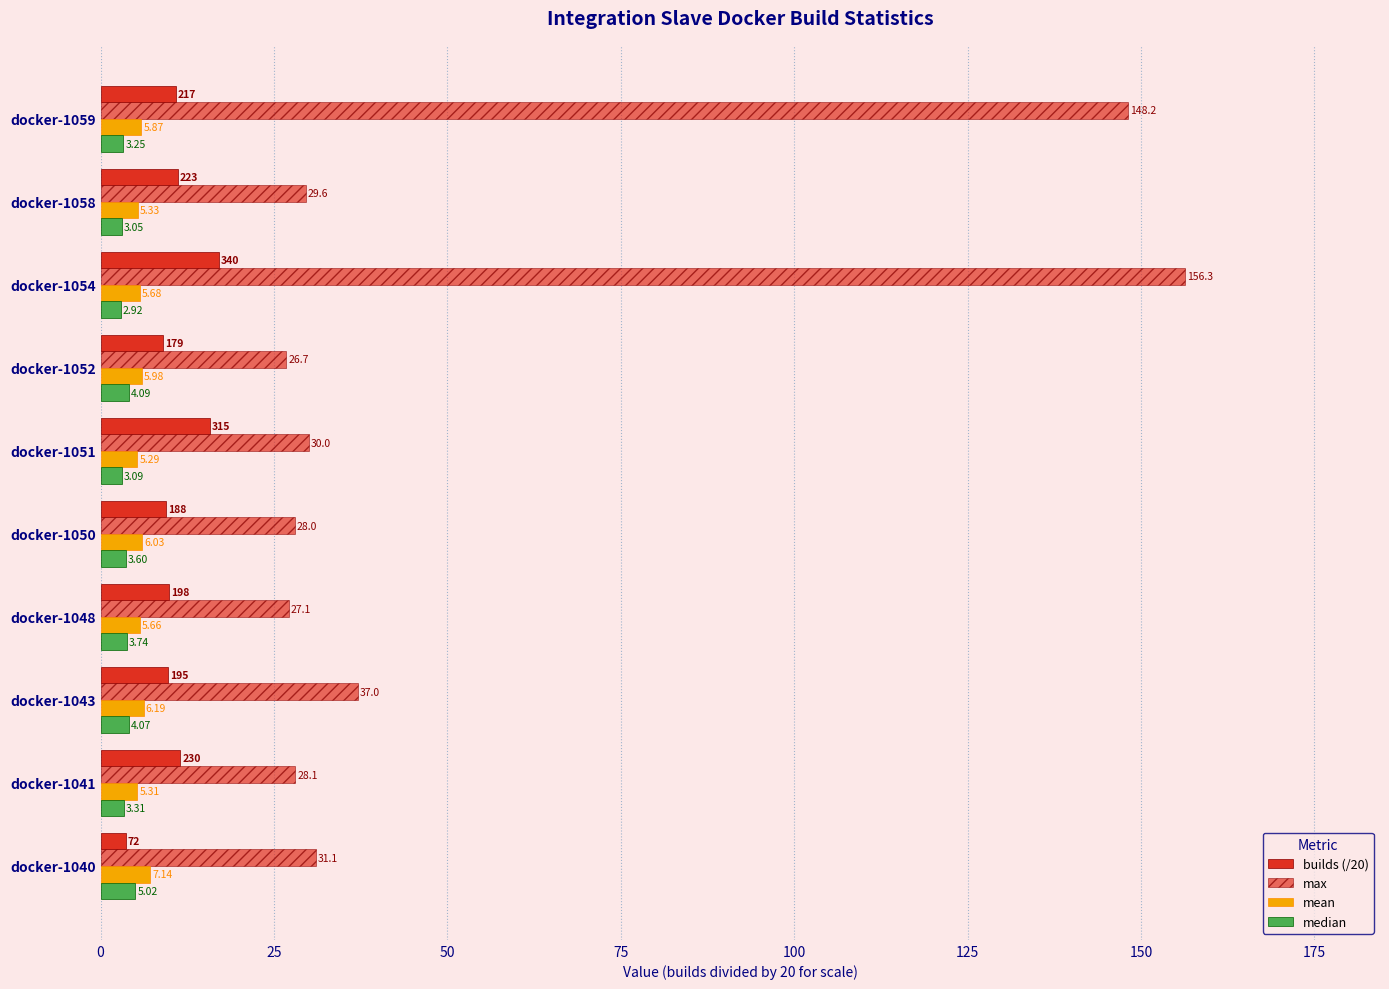

How many categories are shown in the chart?

10